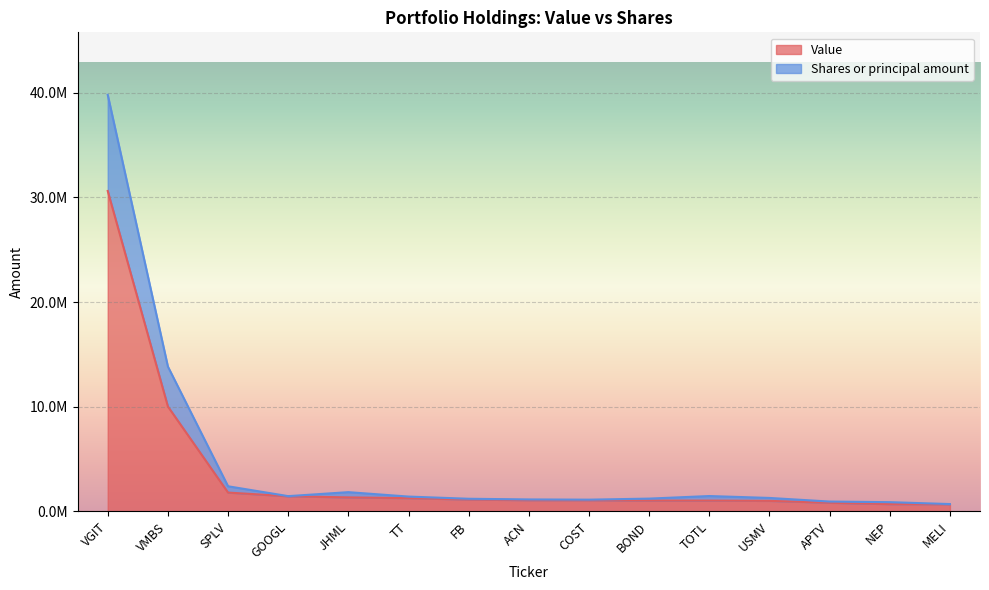

What is the approximate value of Value at VMBS?

10031000.0